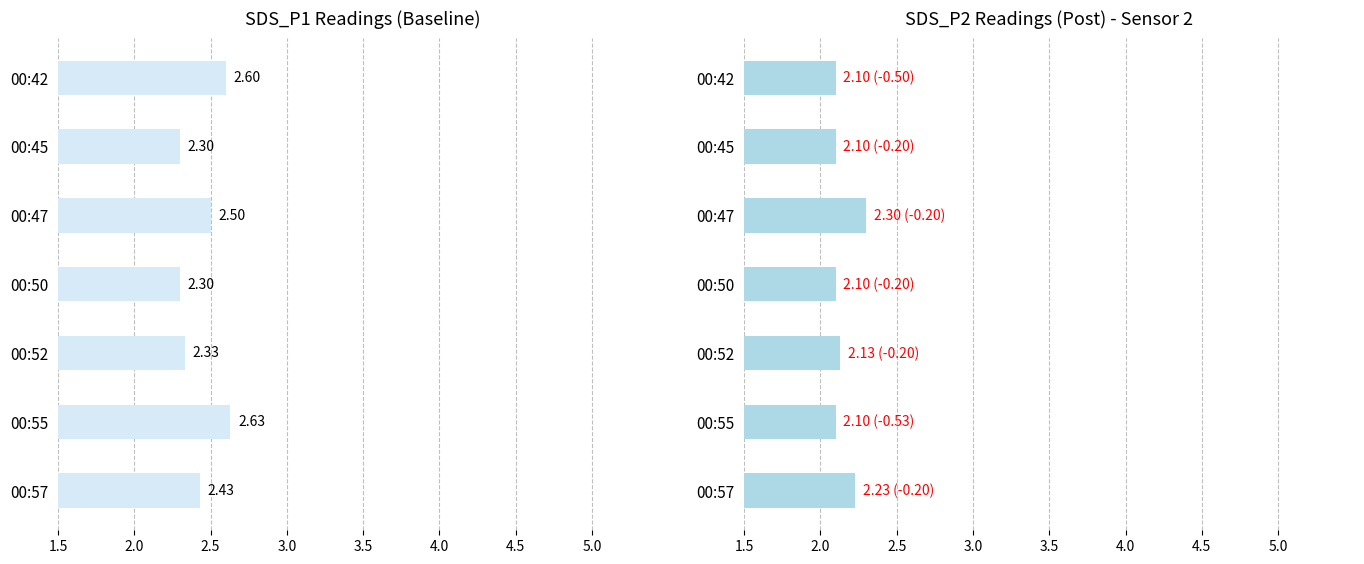

How many groups of bars are there?

7